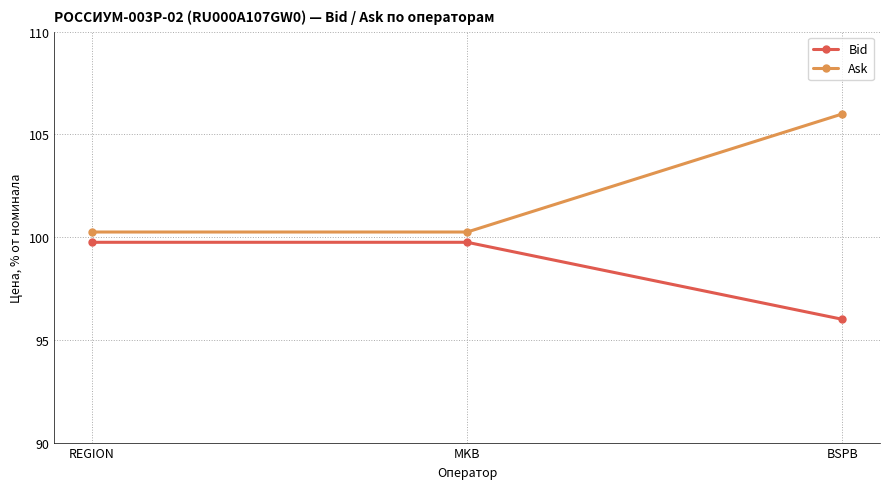

Rank the series by their maximum value, from highest to lowest.

Ask, Bid